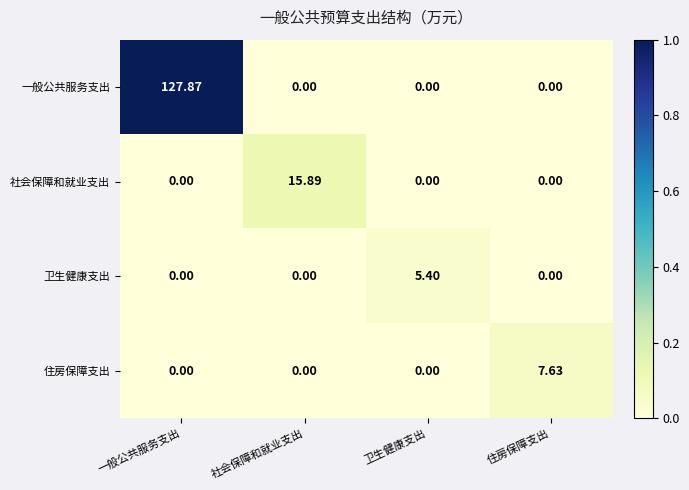

Is the value of 住房保障支出 at 社会保障和就业支出 greater than the value of 卫生健康支出 at 卫生健康支出?

No